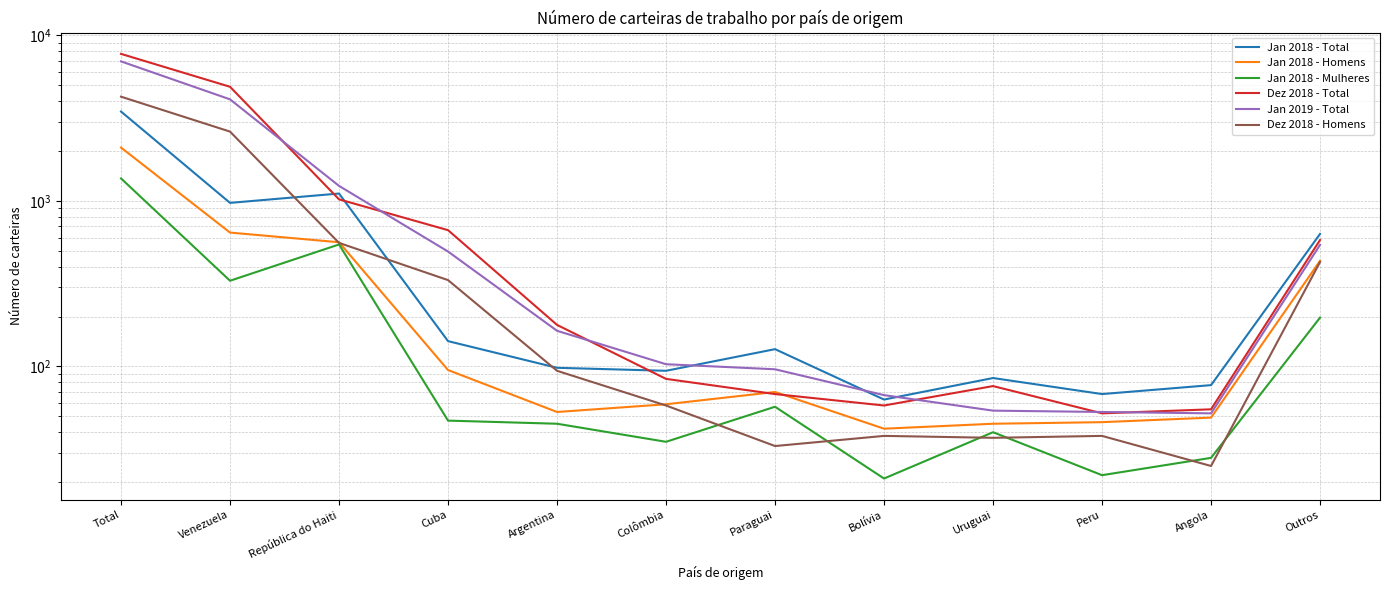

At Argentina, list the series in order from smallest to largest.

Jan 2018 - Mulheres, Jan 2018 - Homens, Dez 2018 - Homens, Jan 2018 - Total, Jan 2019 - Total, Dez 2018 - Total